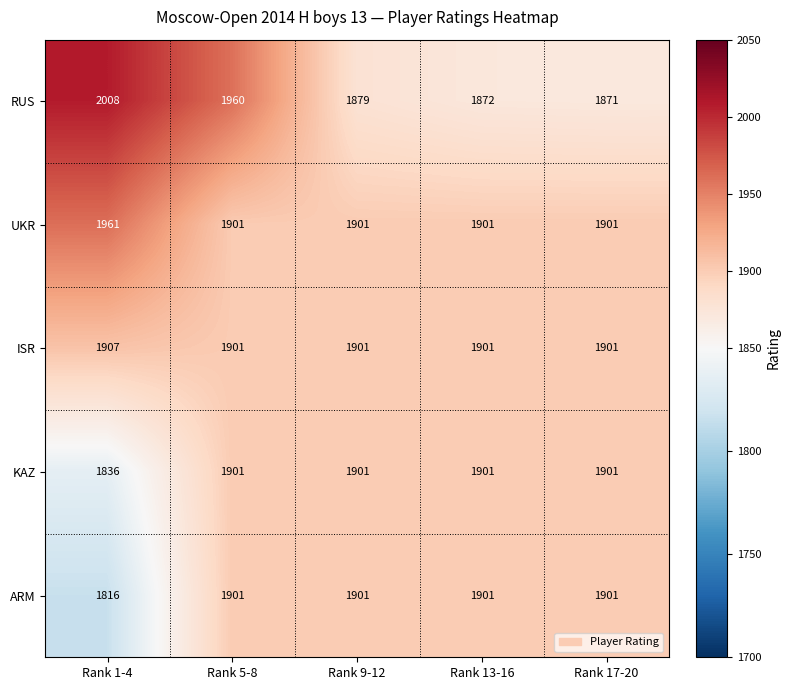

The UKR series shows 1901 at Rank 9-12. True or false?

True